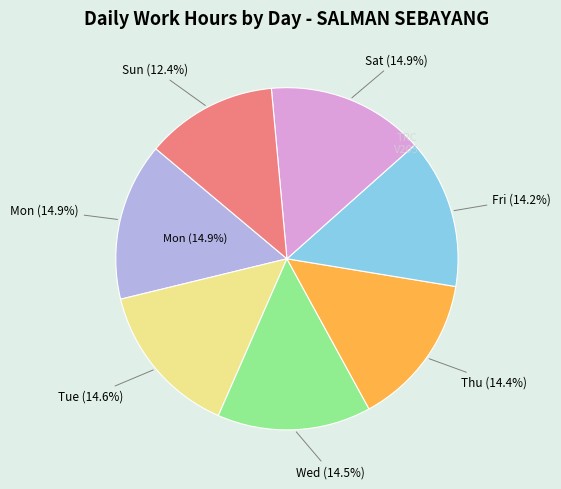

Rank the categories by value from lowest to highest.

Sun, Fri, Thu, Wed, Tue, Sat, Mon